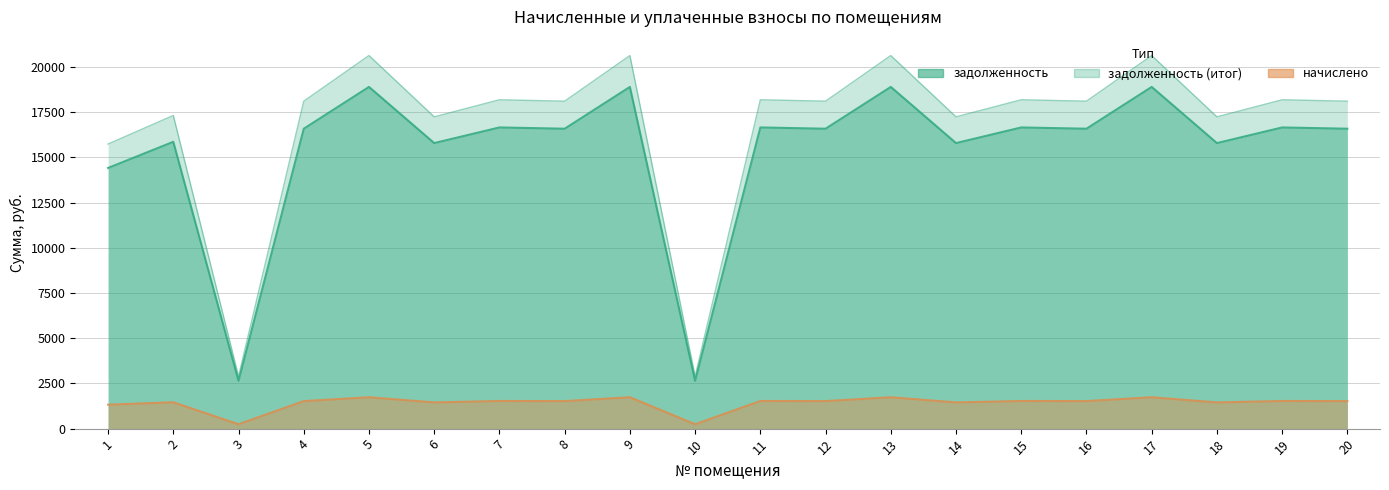

Rank the categories by начислено value from highest to lowest.

5, 9, 13, 17, 7, 11, 15, 19, 4, 8, 12, 16, 20, 2, 6, 14, 18, 1, 3, 10